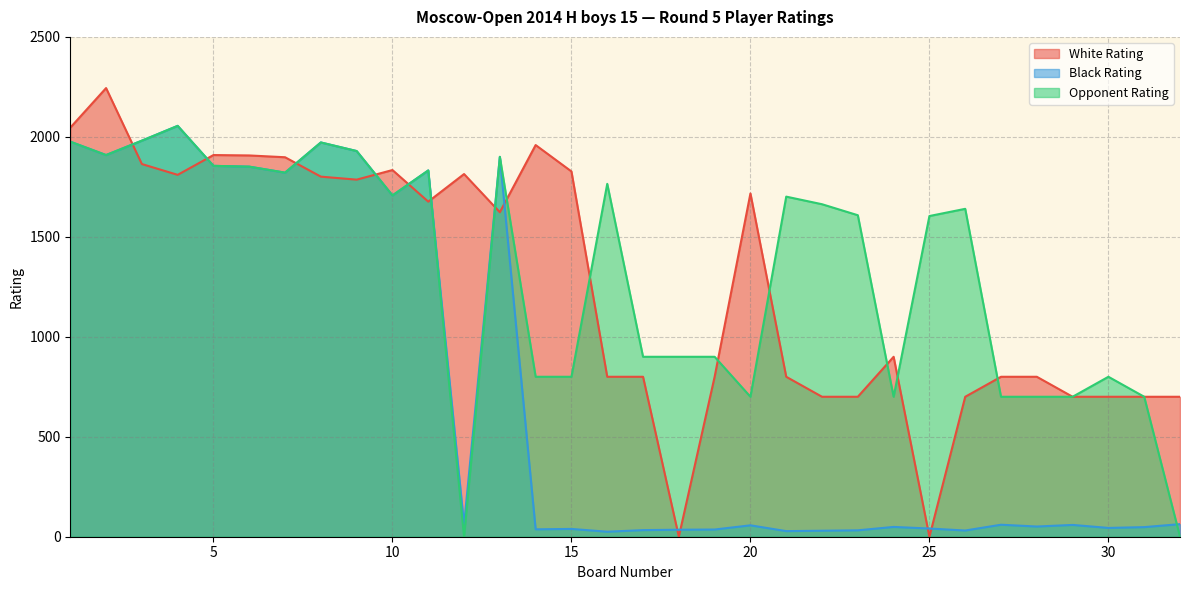

How many data points in White Rating are less than 1623?

16